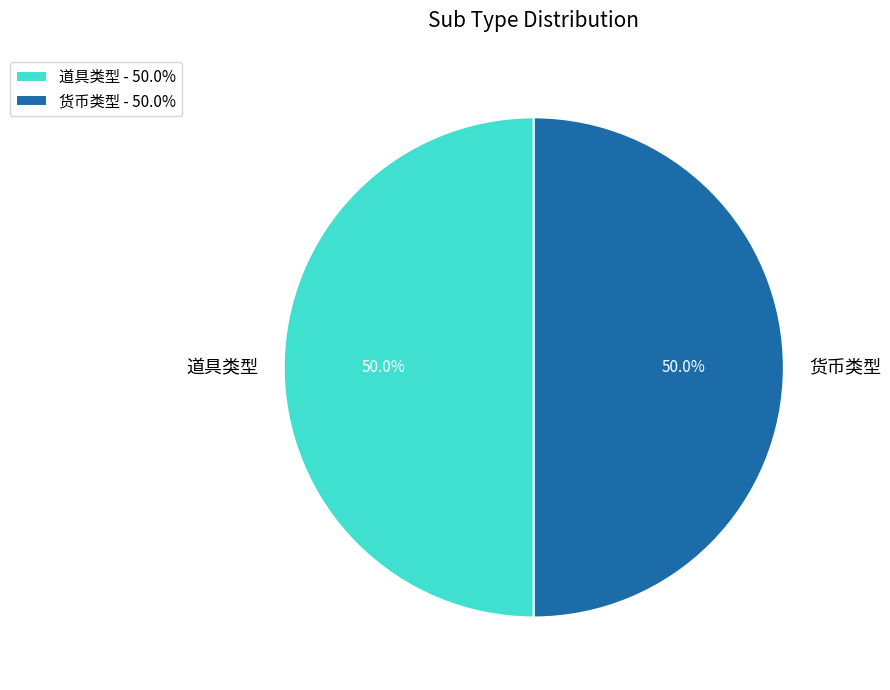

To the nearest percent, what is the difference between the largest and smallest slice percentages?

0%